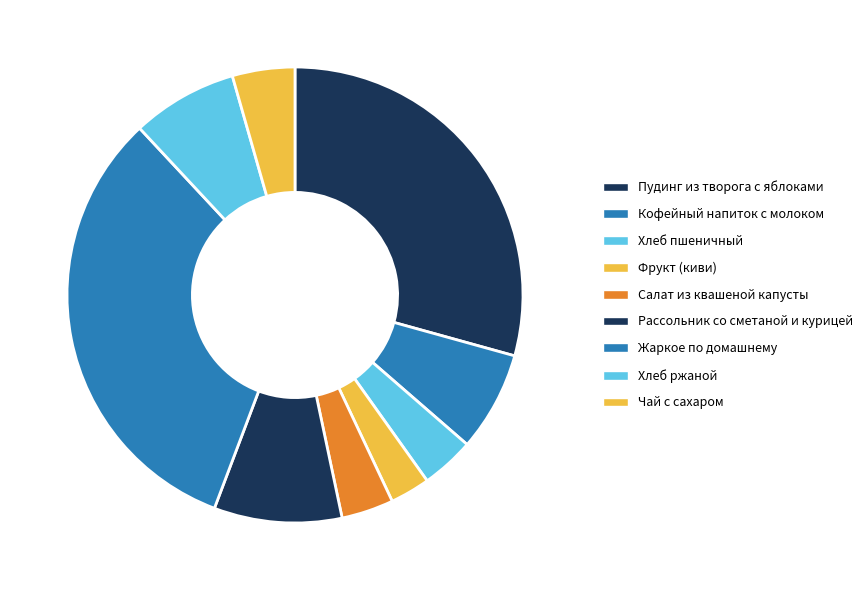

Rank the categories by value from highest to lowest.

Жаркое по домашнему, Пудинг из творога с яблоками, Рассольник со сметаной и курицей, Хлеб ржаной, Кофейный напиток с молоком, Чай с сахаром, Хлеб пшеничный, Салат из квашеной капусты, Фрукт (киви)